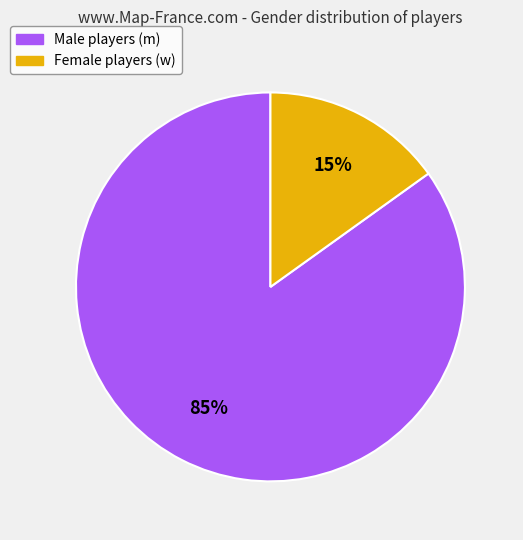

Does any single category account for the majority?

Yes